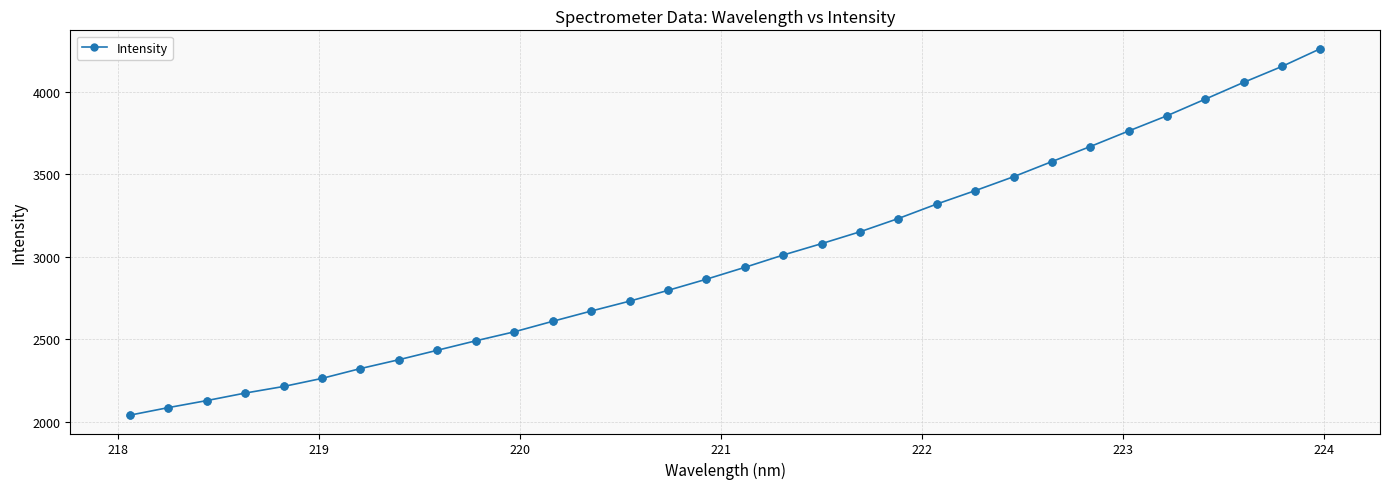

True or false: the data has more than 2 interior local peaks.

False